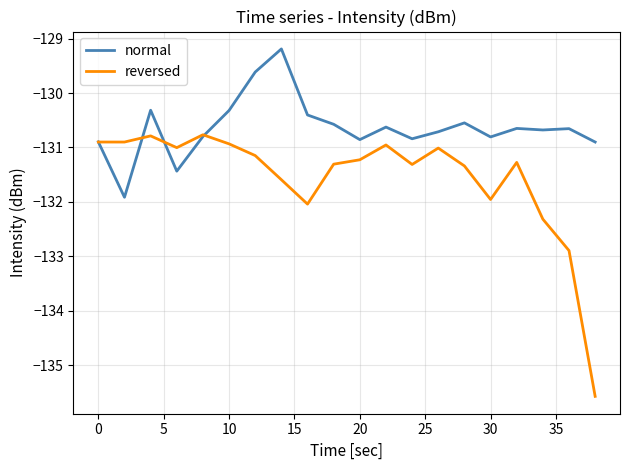

List the series in order of their peak value, lowest first.

reversed, normal